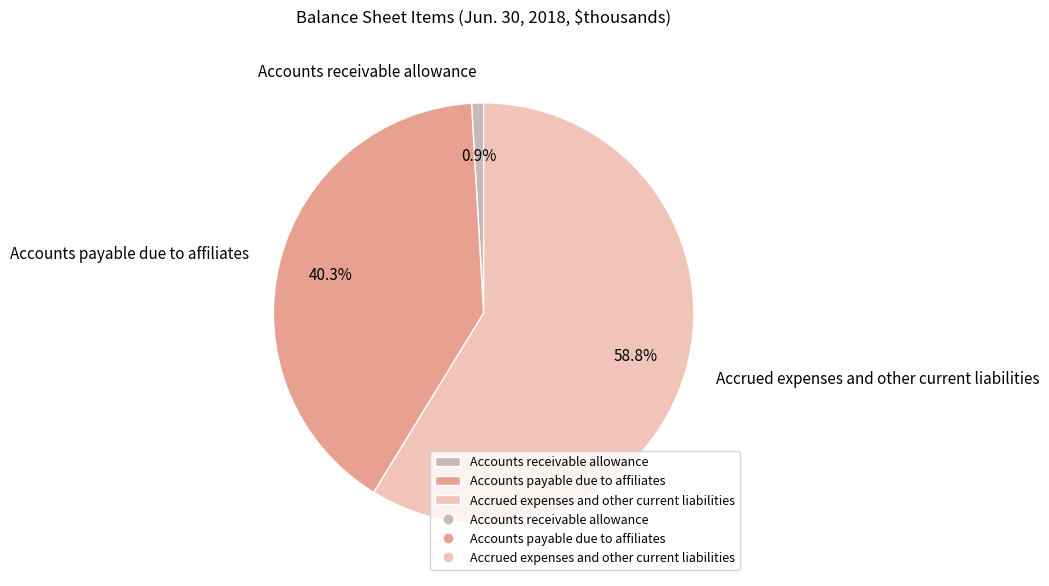

Do Accounts payable due to affiliates and Accounts receivable allowance together represent more than half of the pie?

No